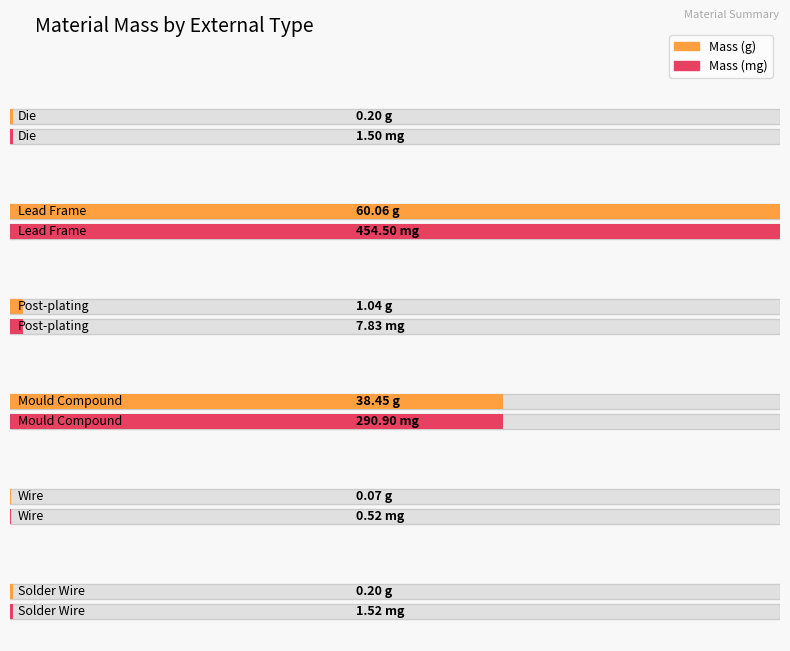

Read the Mass (mg) value at Lead Frame.

454.5